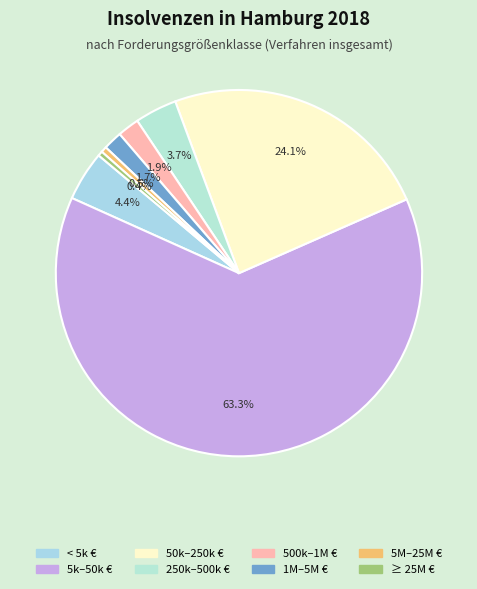

How many segments does this pie chart have?

8